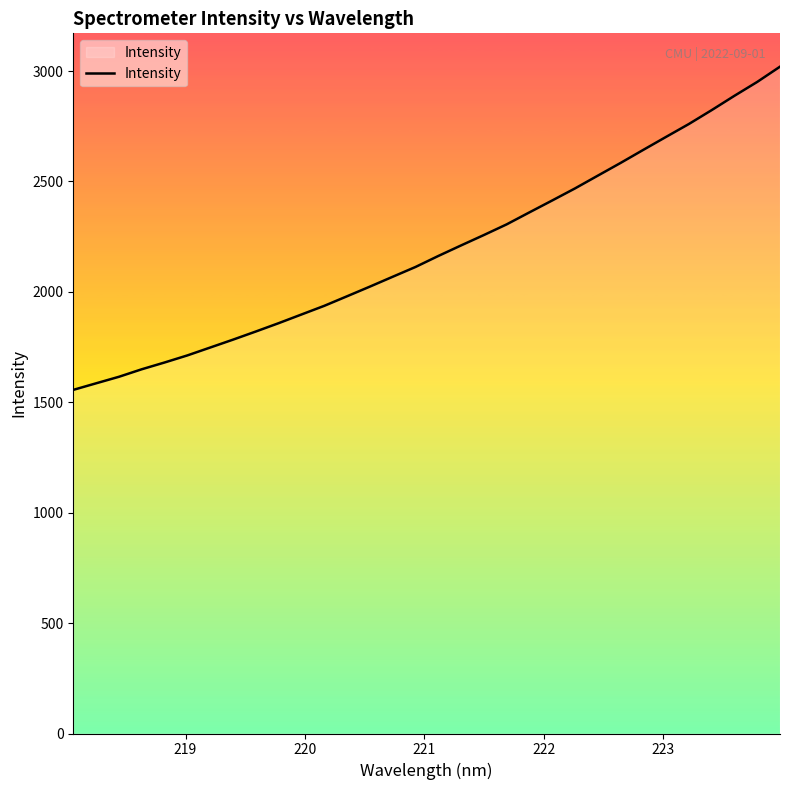

What is the difference between the maximum and minimum values?

1463.6